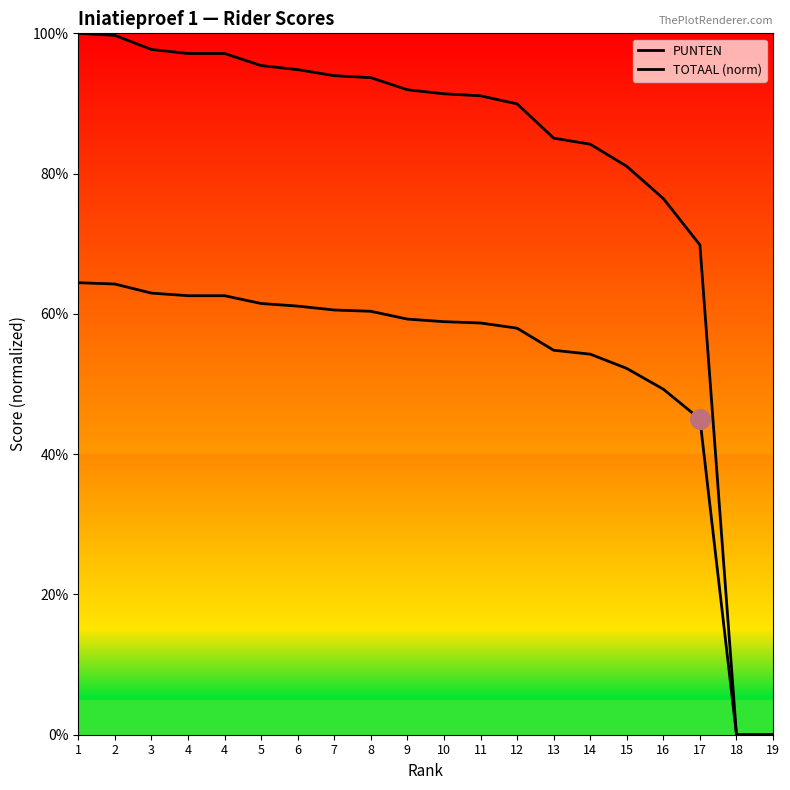

At which category is the sum across all series the highest?

1